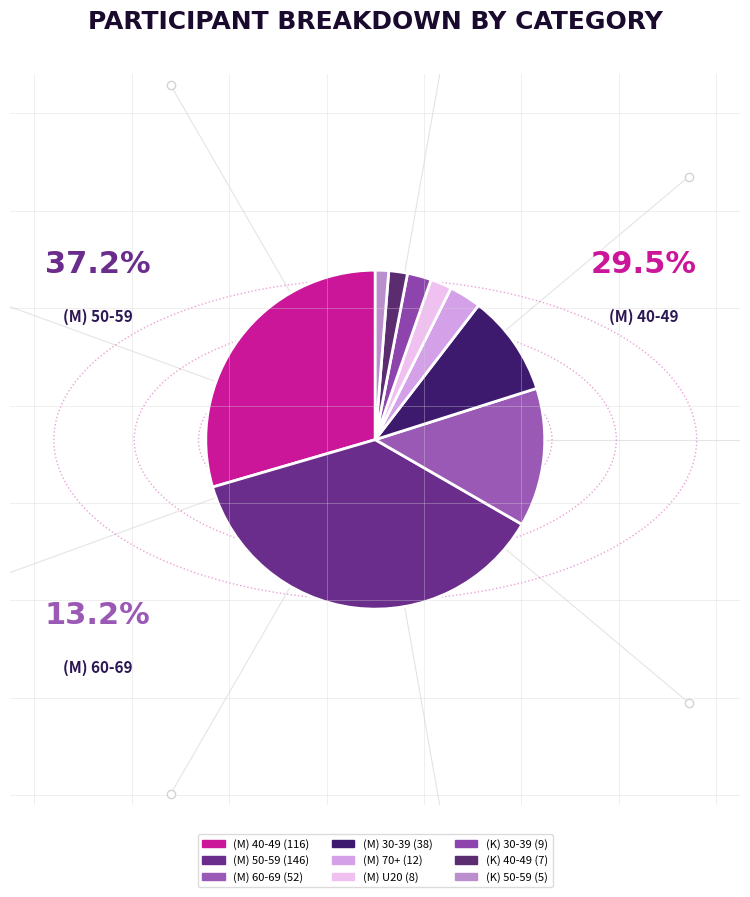

What is the total percentage of (M) 40-49 and (M) 30-39?

39.2%